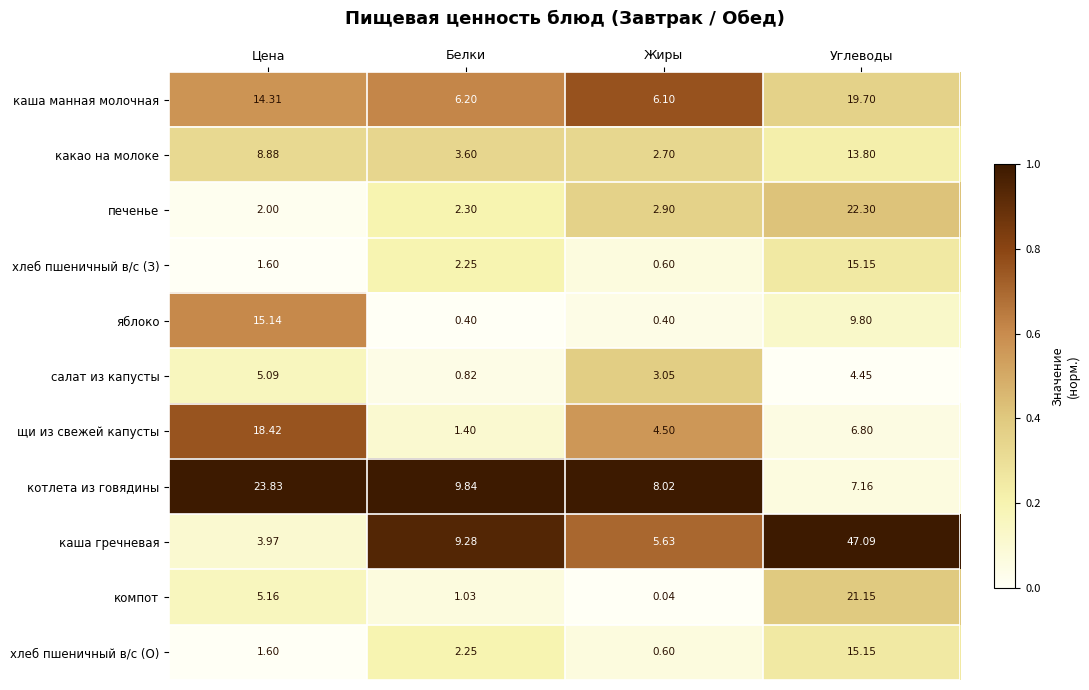

At which label does каша манная молочная first exceed 14?

Цена